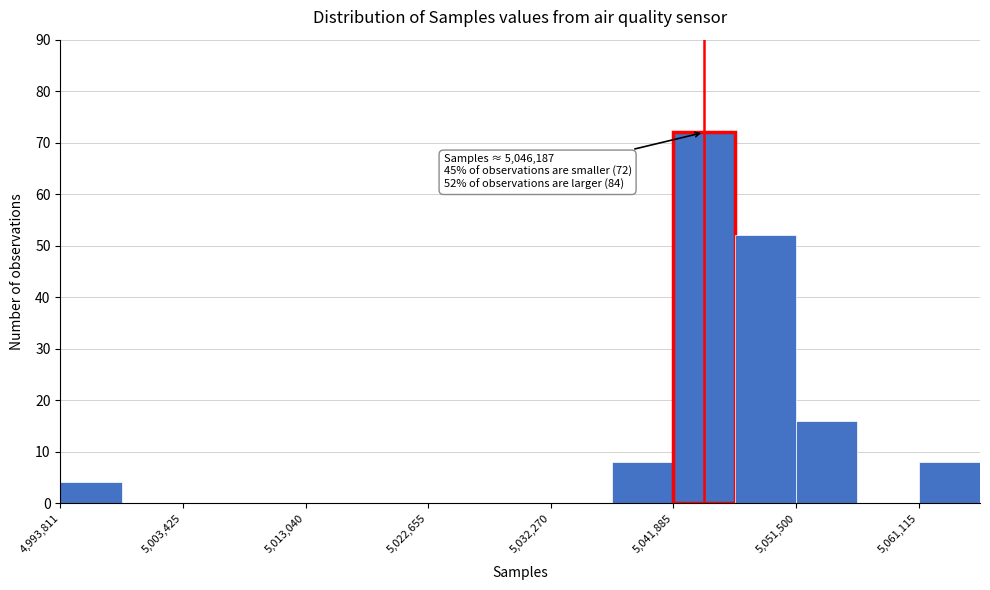

Over which range of the x-axis is the bar tallest?

5042000 to 5047000